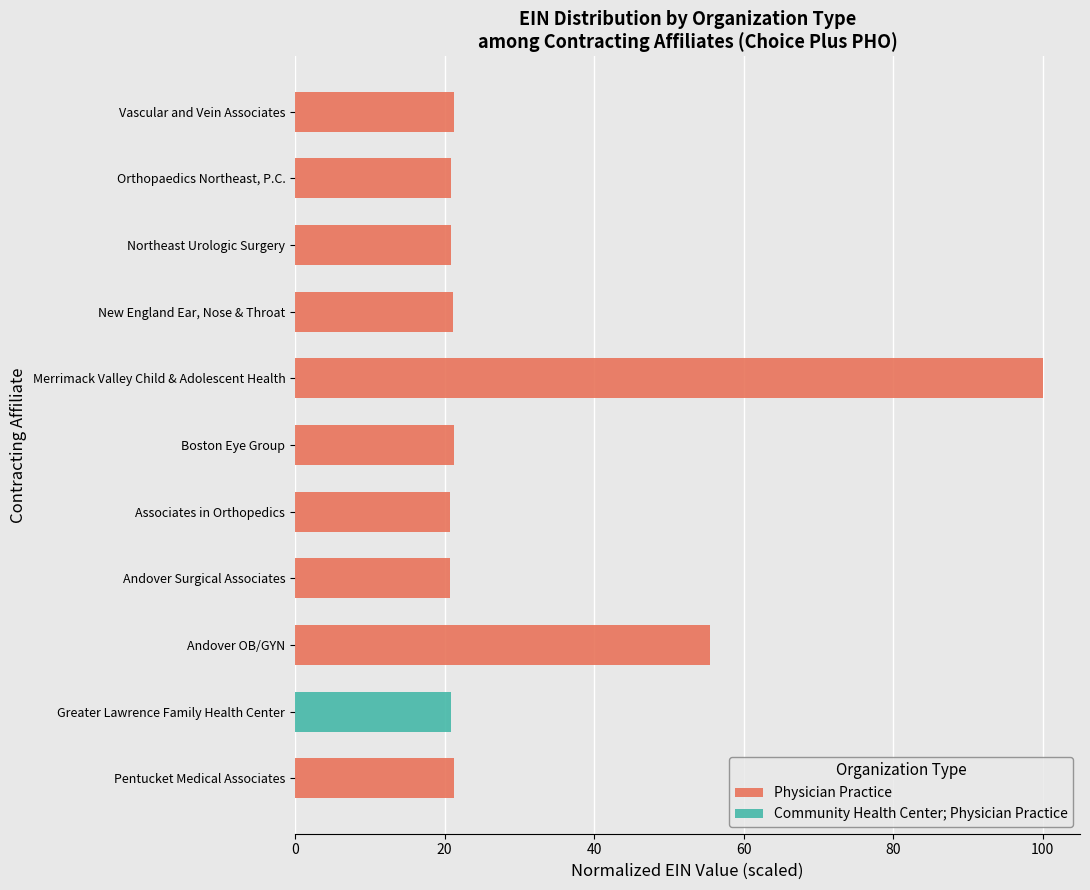

The Physician Practice series shows 21.2 at Vascular and Vein Associates. True or false?

True